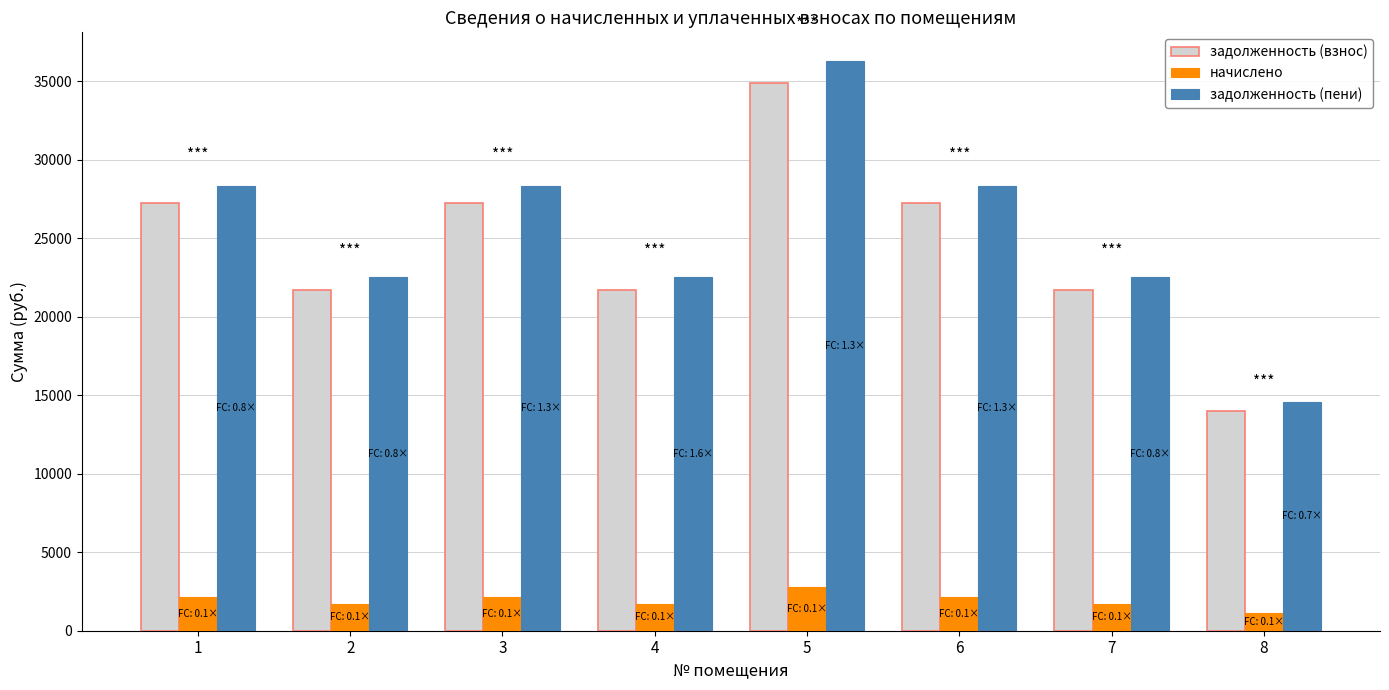

What is the value of the задолженность (взнос) bar at the 7th from the left?

21674.7